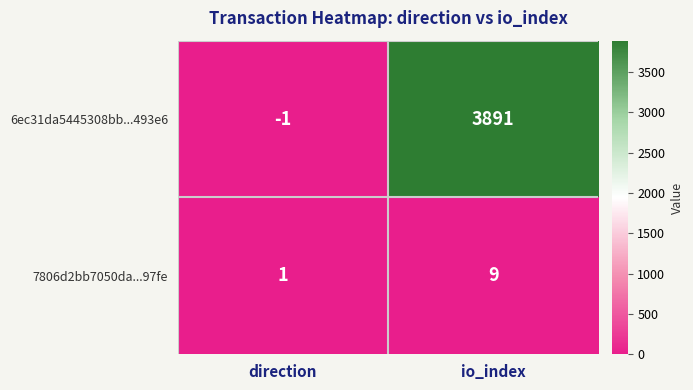

The 6ec31da5445308bb...493e6 series shows 6229 at io_index. True or false?

False